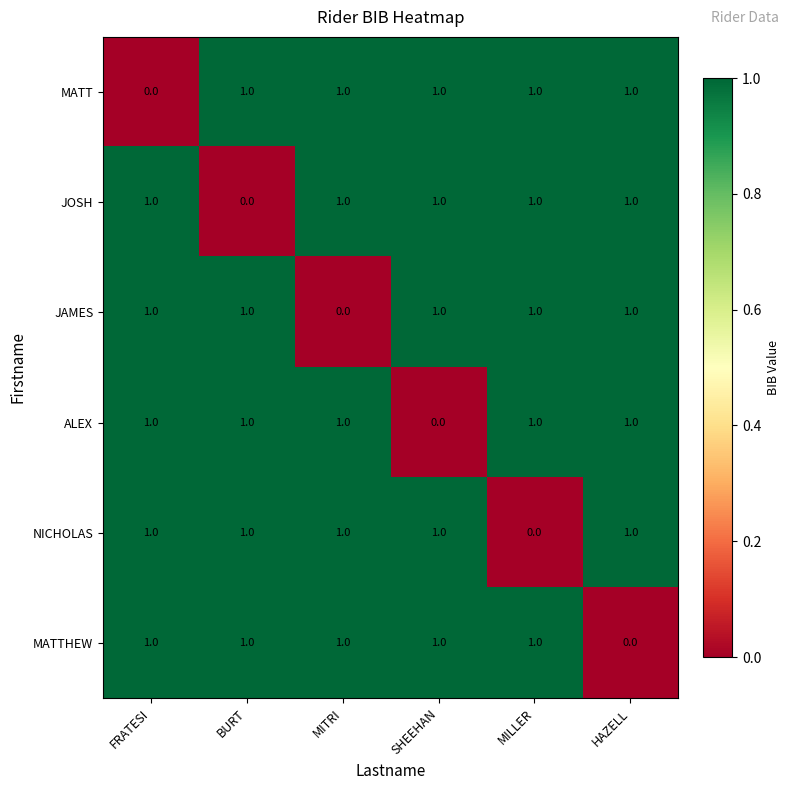

Count the ALEX values in the range 1 to 2.

5